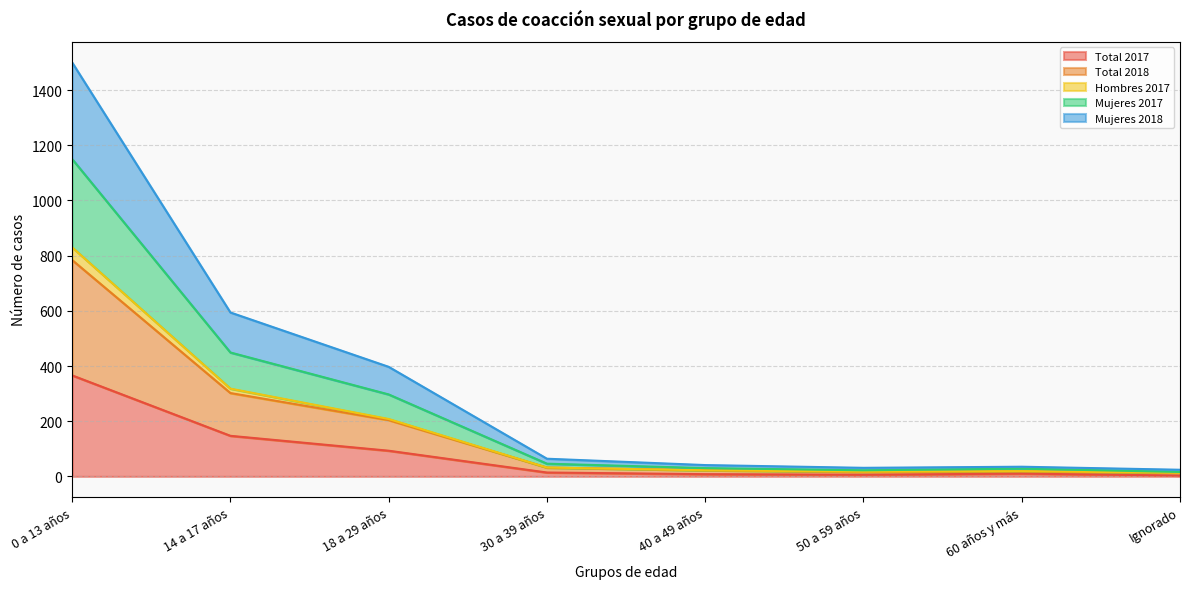

How many lines are shown in the chart?

5